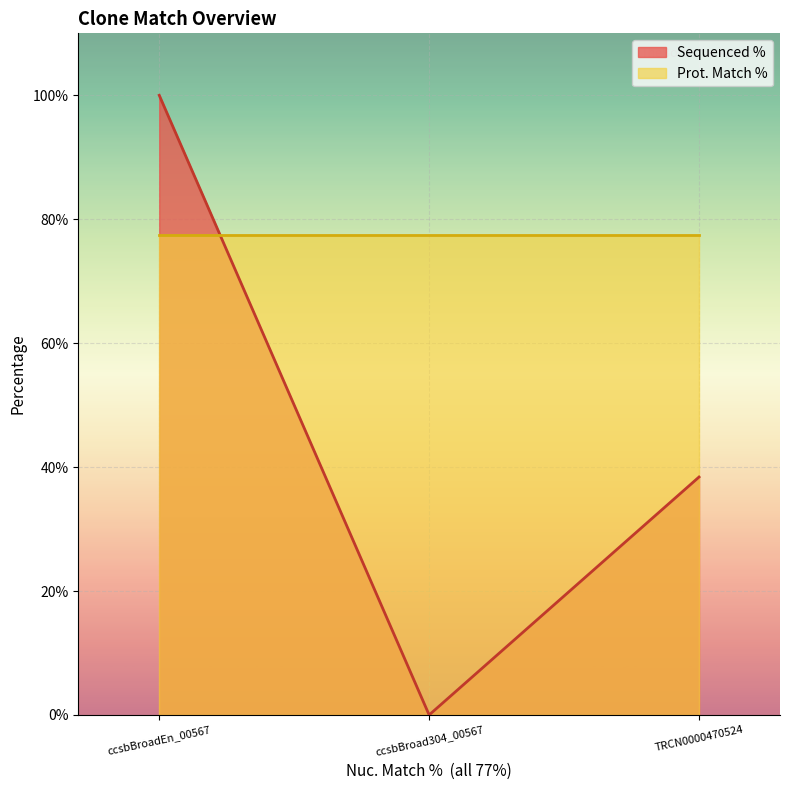

Where is Sequenced % nearest to the value 50?

TRCN0000470524